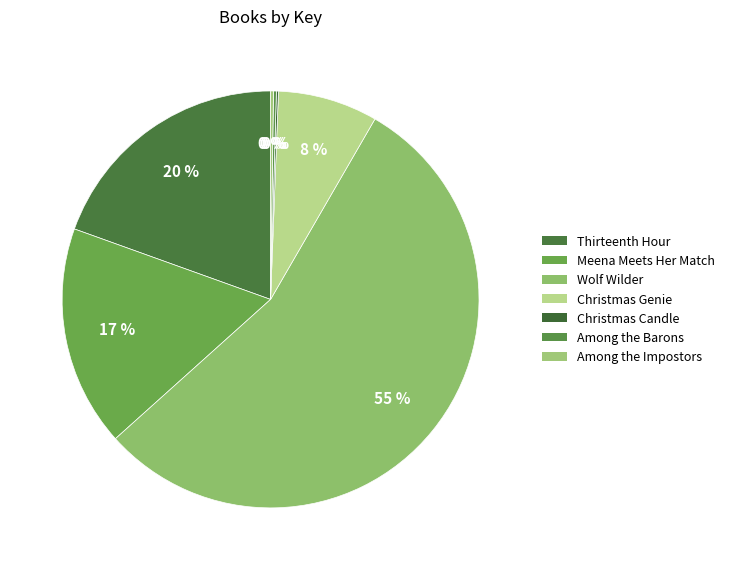

Is the sum of Meena Meets Her Match and Wolf Wilder greater than half?

Yes